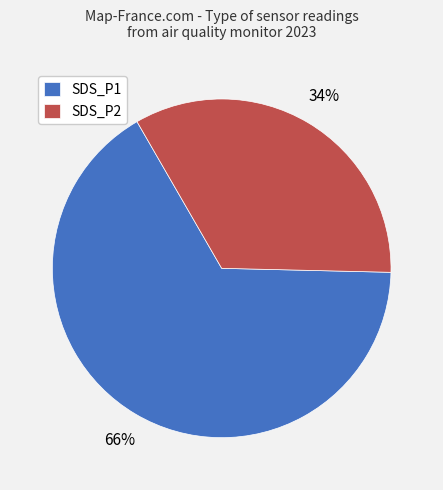

Which has a higher value, SDS_P2 or SDS_P1?

SDS_P1